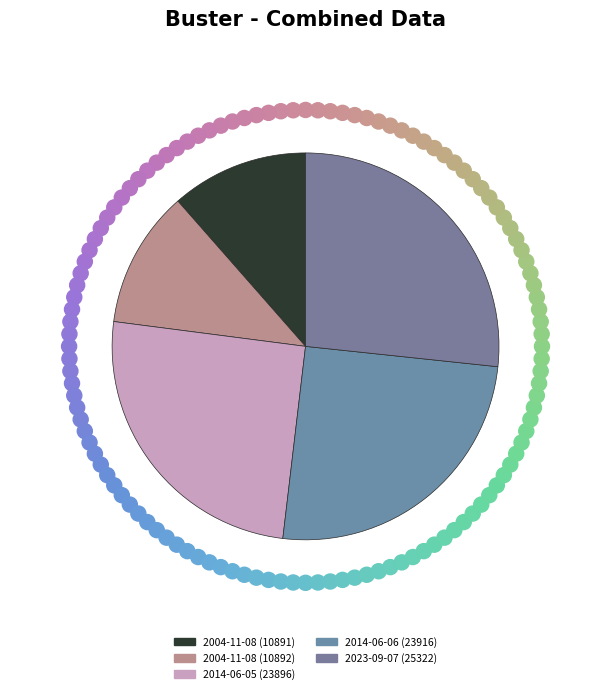

Rank the categories by value from highest to lowest.

2023-09-07, 2014-06-06, 2014-06-05, 2004-11-08, 2004-11-08